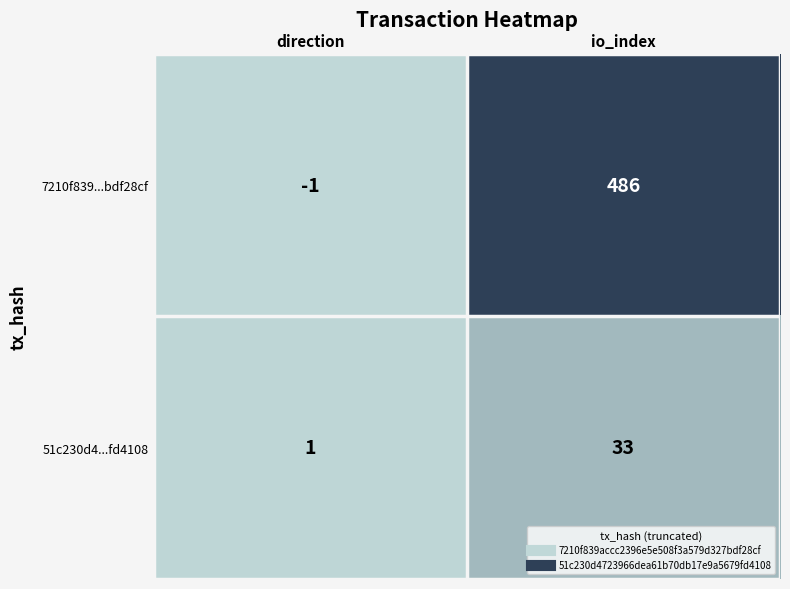

What is the sum of all 51c230d4...fd4108 values?

34